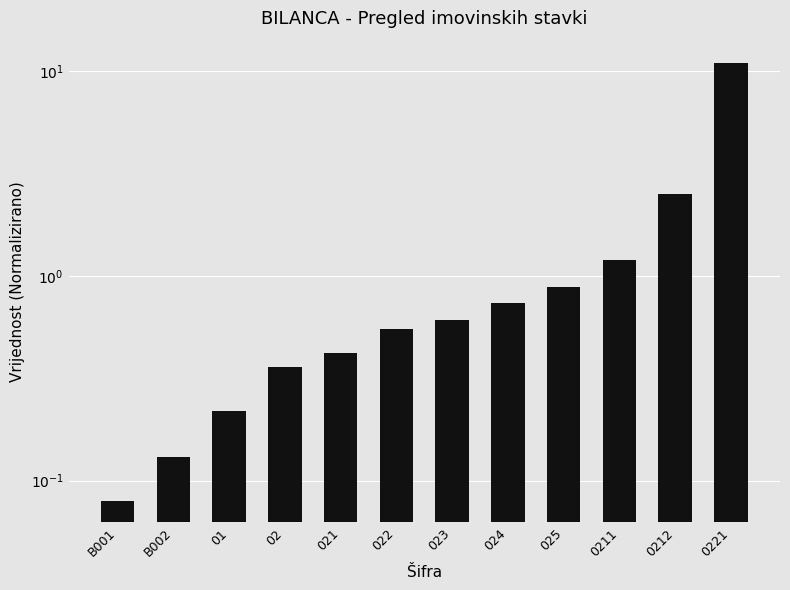

Is it true that the value at 01 is 0.1?

False